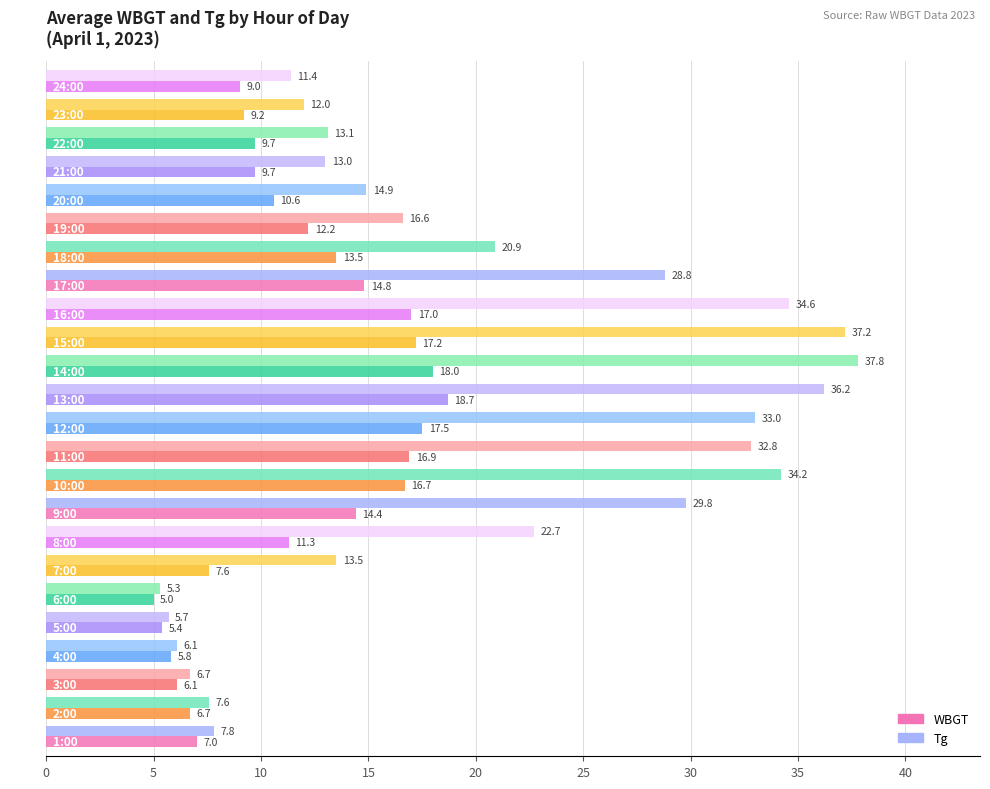

Is it true that WBGT equals 6.7 at 2:00?

True